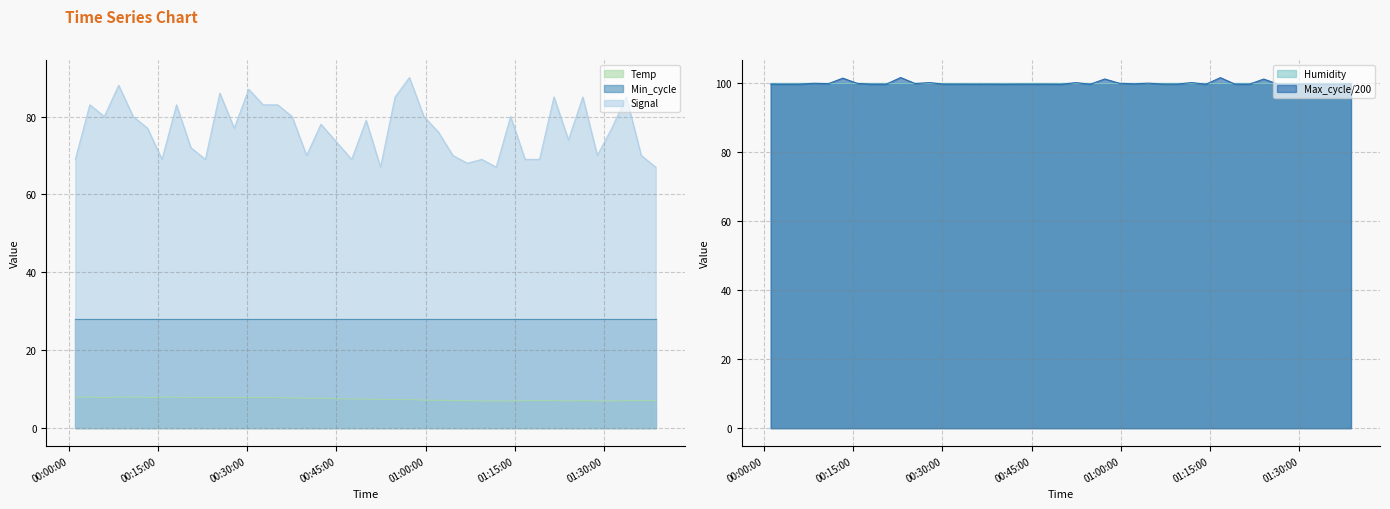

True or false: Signal and Temp cross at least once.

False